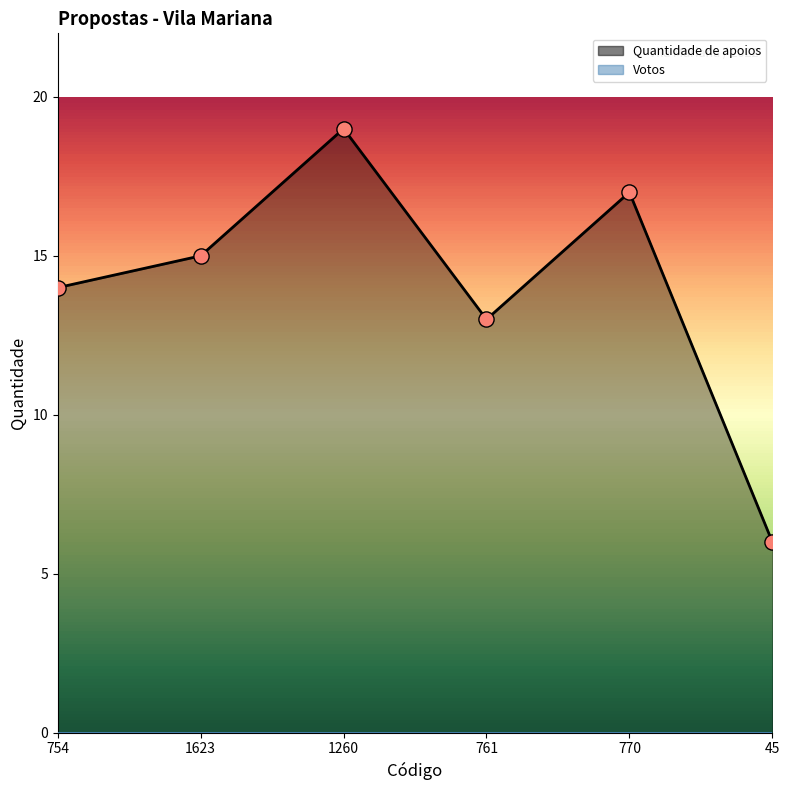

Between 754 and 1260, which is larger?

1260